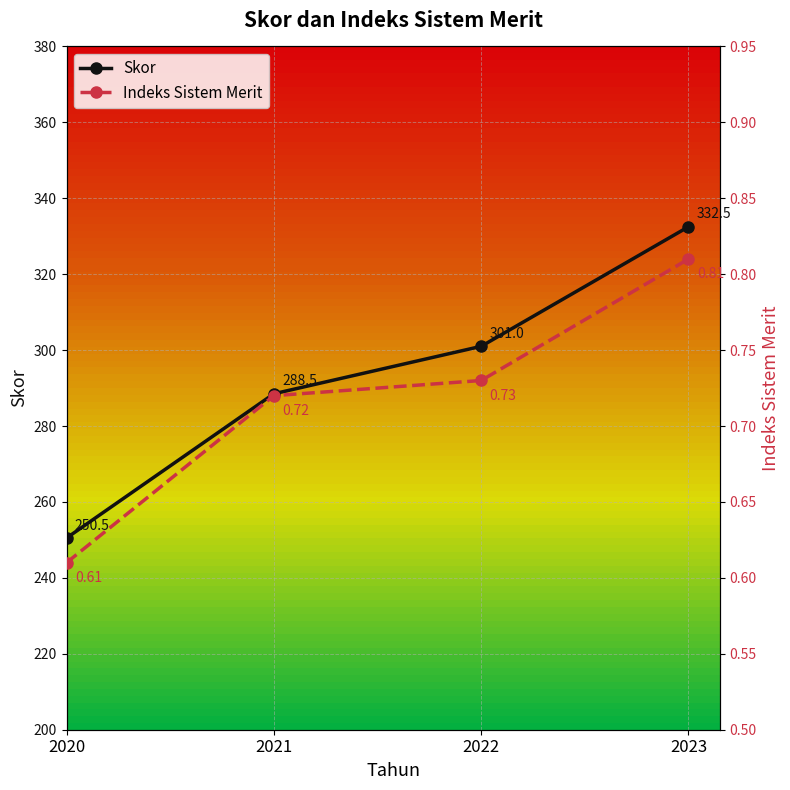

The Indeks Sistem Merit series shows 0.7 at 2022. True or false?

True